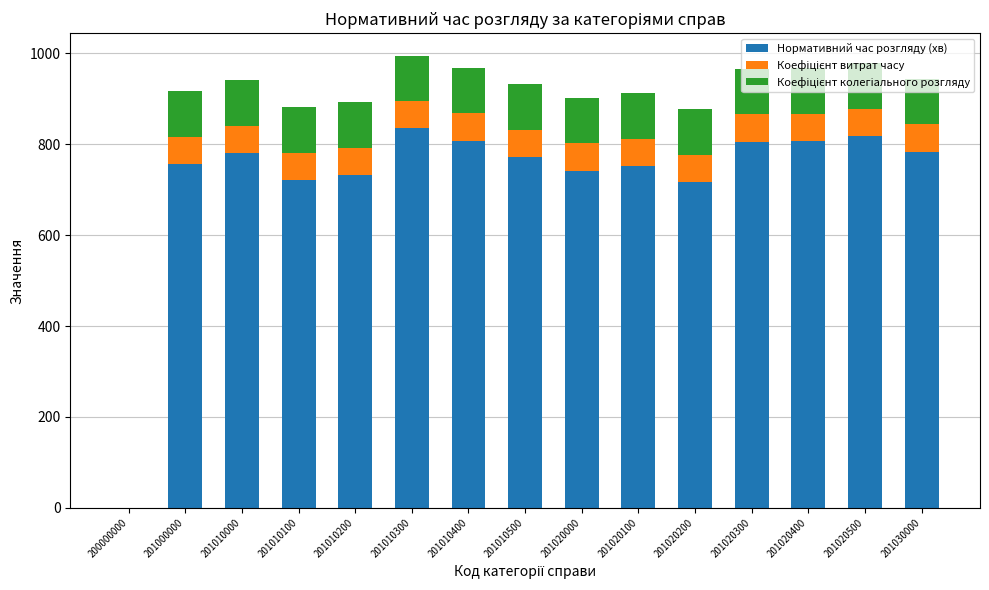

How many series are shown in this chart?

3